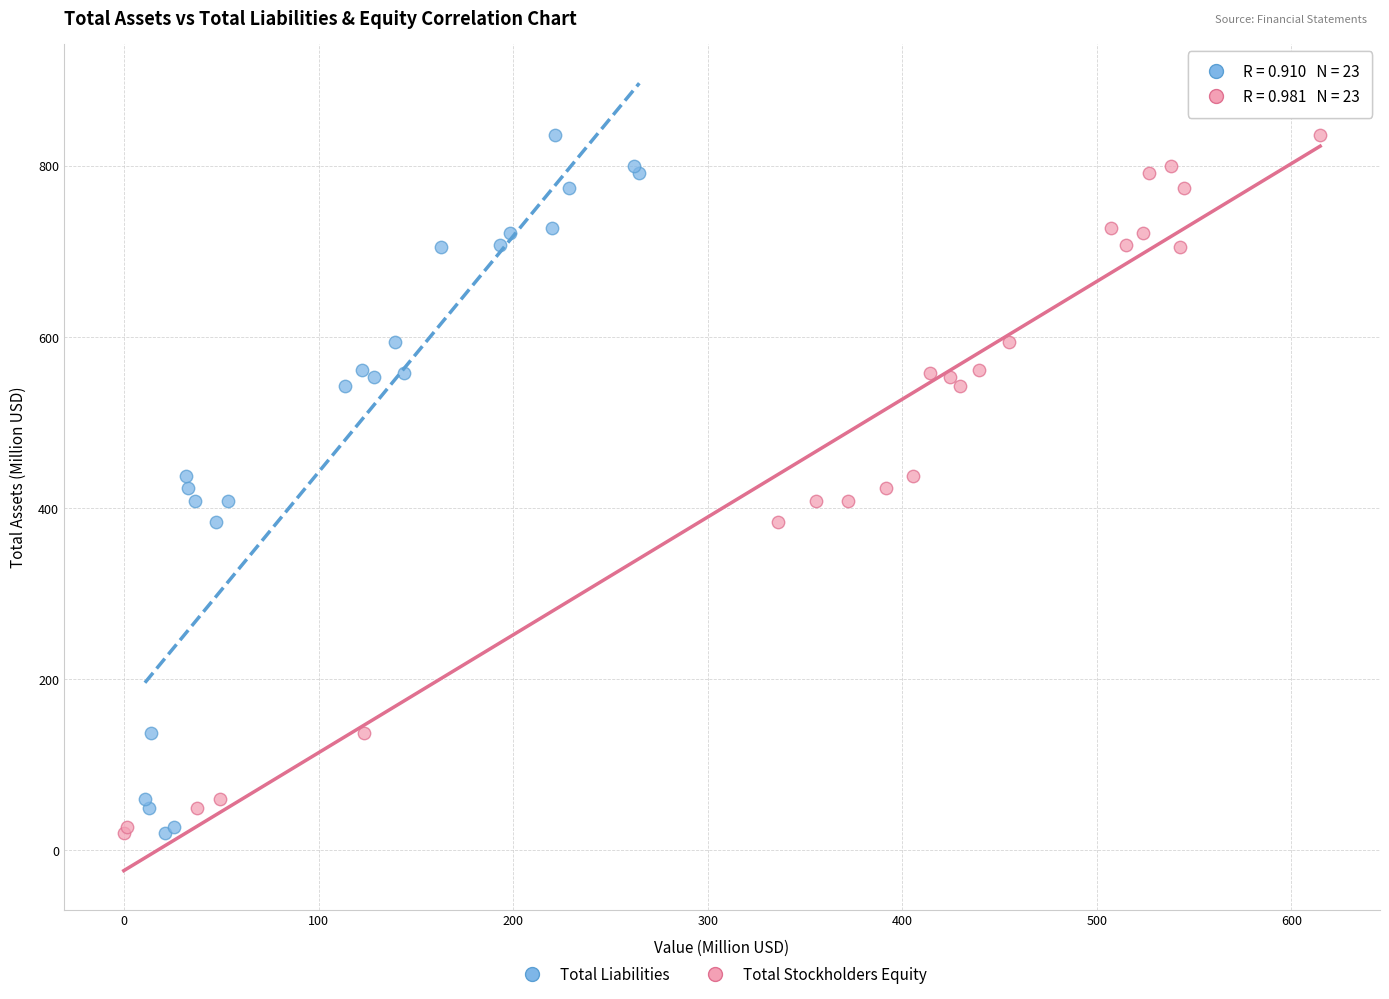

What are all the series names shown in the legend?

Total Liabilities, Total Stockholders Equity